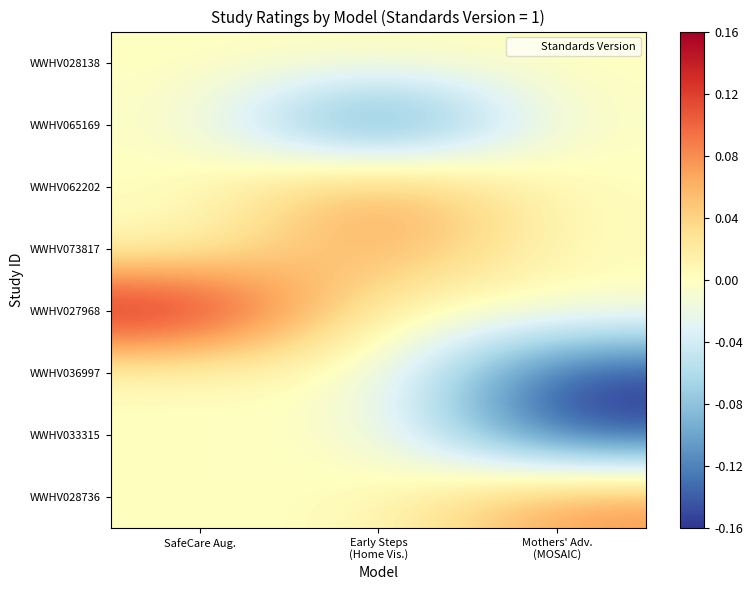

What is the minimum value shown in the chart?

-0.2